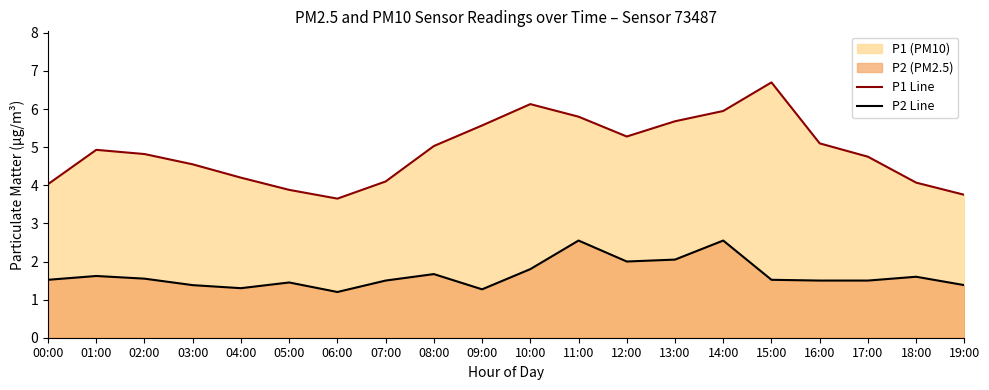

Reading left to right, list all the values displayed in this chart.

P1 Line: 4.0	4.9	4.8	4.5	4.2	3.9	3.6	4.1	5.0	5.6	6.1	5.8	5.3	5.7	6.0	6.7	5.1	4.8	4.1	3.8
P2 Line: 1.5	1.6	1.6	1.4	1.3	1.4	1.2	1.5	1.7	1.3	1.8	2.5	2.0	2.0	2.5	1.5	1.5	1.5	1.6	1.4